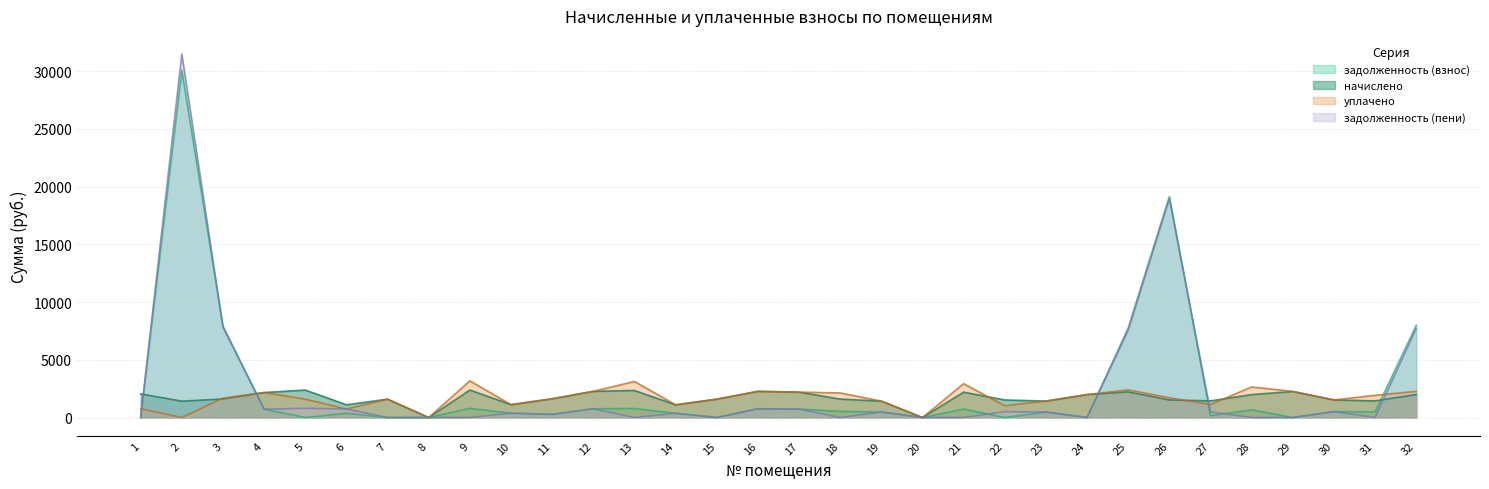

Rank the categories by уплачено value from highest to lowest.

9, 13, 21, 28, 25, 12, 16, 32, 29, 17, 4, 18, 24, 31, 26, 3, 11, 7, 15, 5, 30, 23, 19, 27, 10, 14, 22, 1, 6, 2, 8, 20